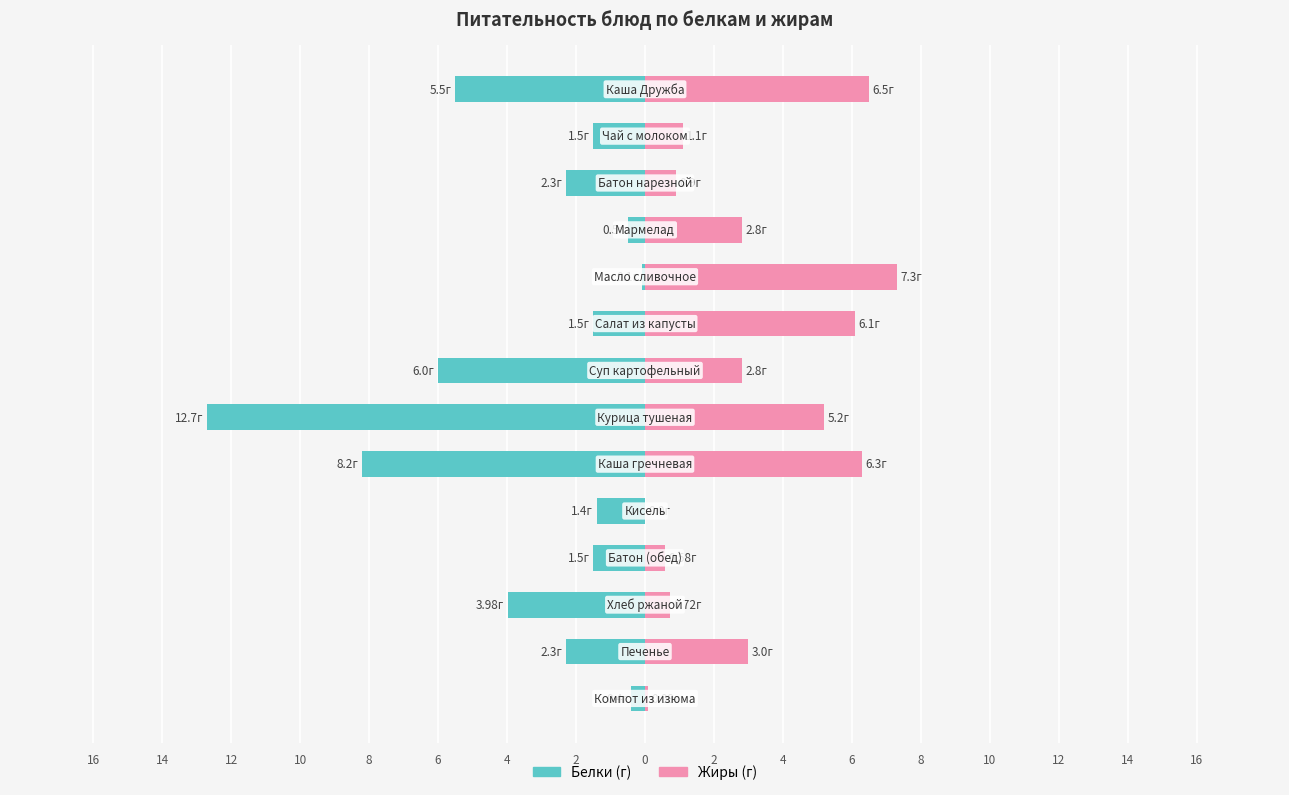

Reading left to right, list all the values displayed in this chart.

Белки: -5.5	-1.5	-2.3	-0.5	-0.1	-1.5	-6.0	-12.7	-8.2	-1.4	-1.5	-4.0	-2.3	-0.4
Жиры: 6.5	1.1	0.9	2.8	7.3	6.1	2.8	5.2	6.3	0.0	0.6	0.7	3.0	0.1